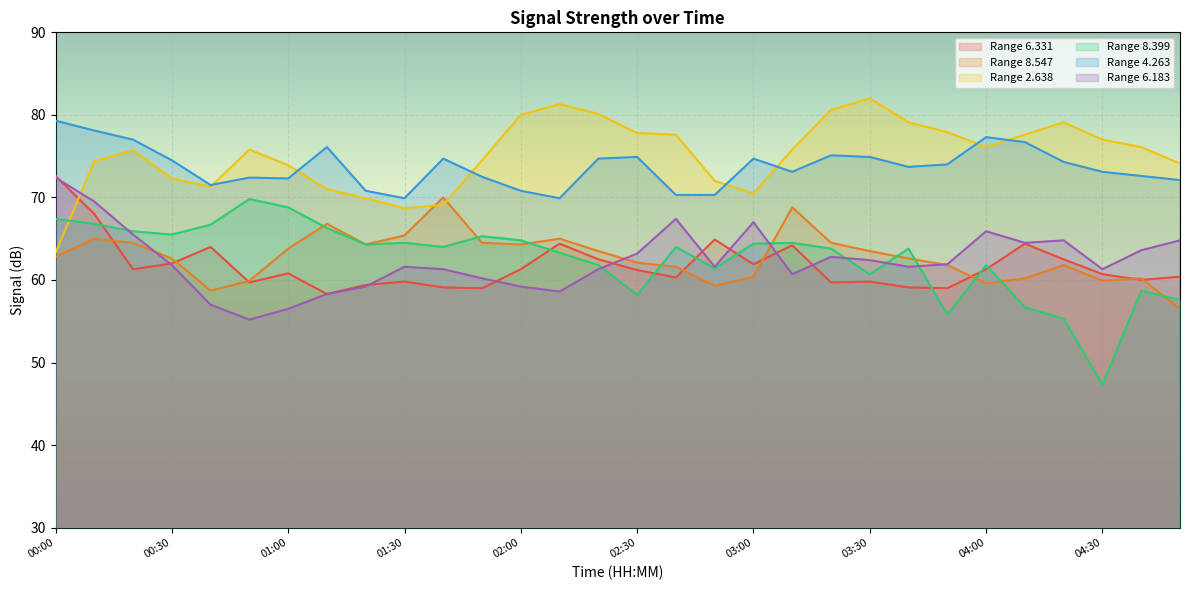

The value of   8.399 at 03:40 is 17.4. True or false?

False